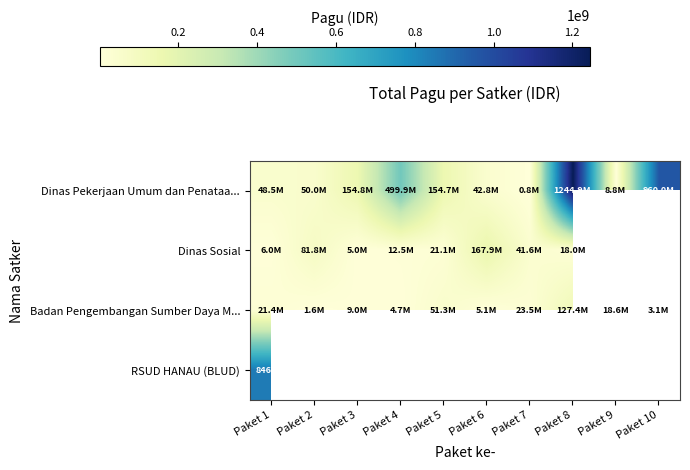

At which label does Dinas Sosial reach its peak?

Paket 6